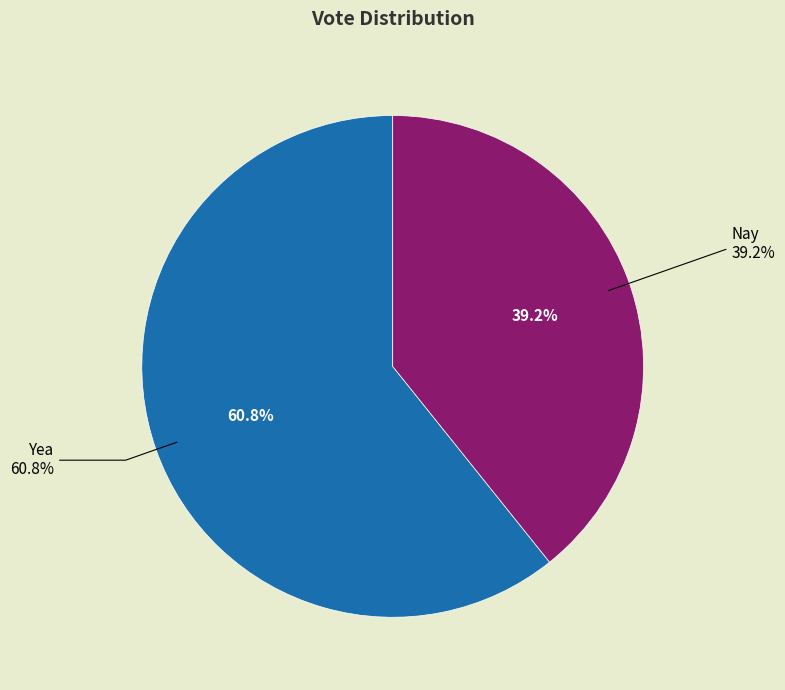

Does Yea represent more than half of the total?

Yes